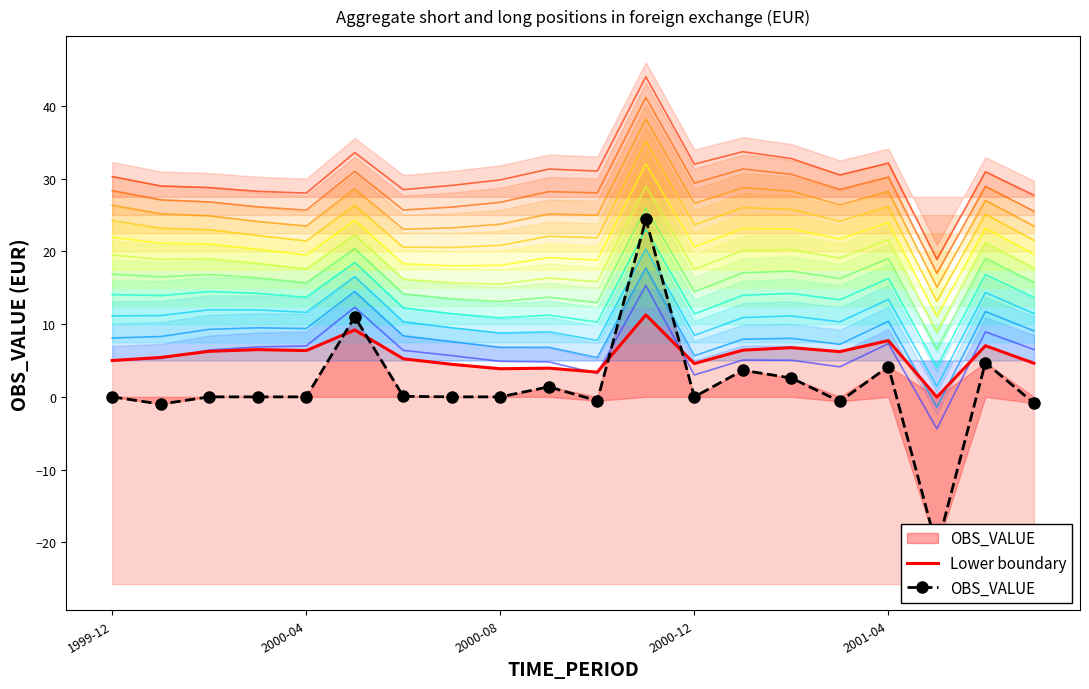

Which has a higher value, 15 or 16?

16